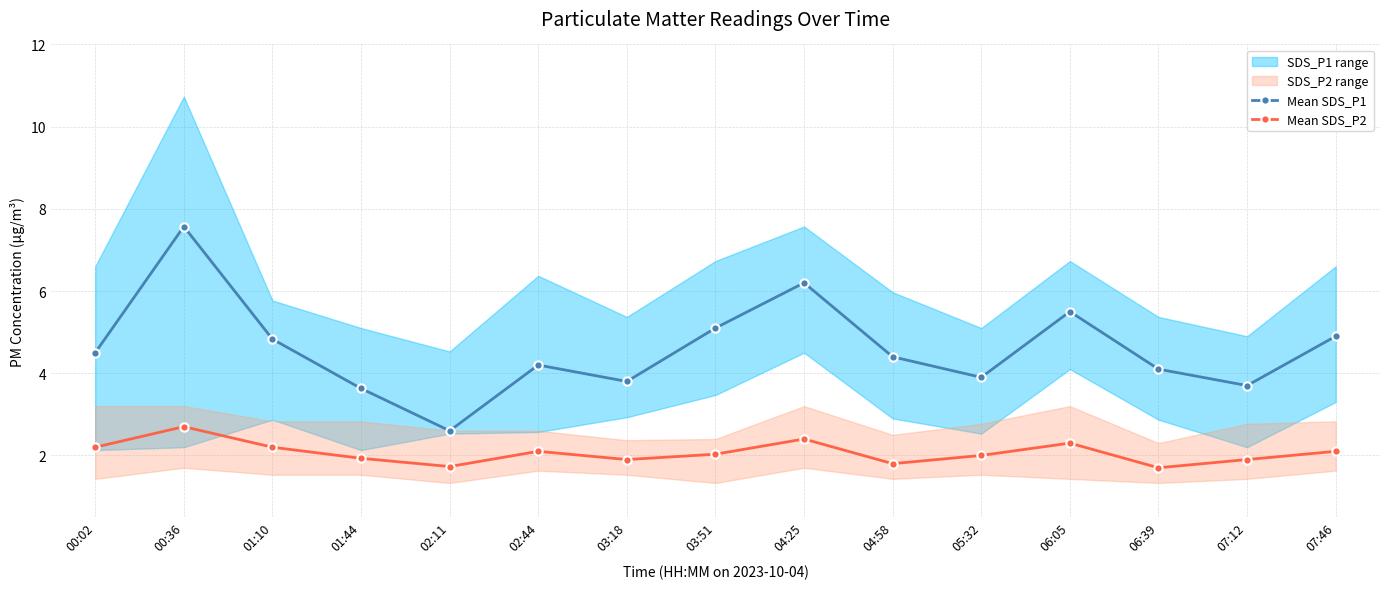

What is the average value of the Mean SDS_P1 series?

4.6